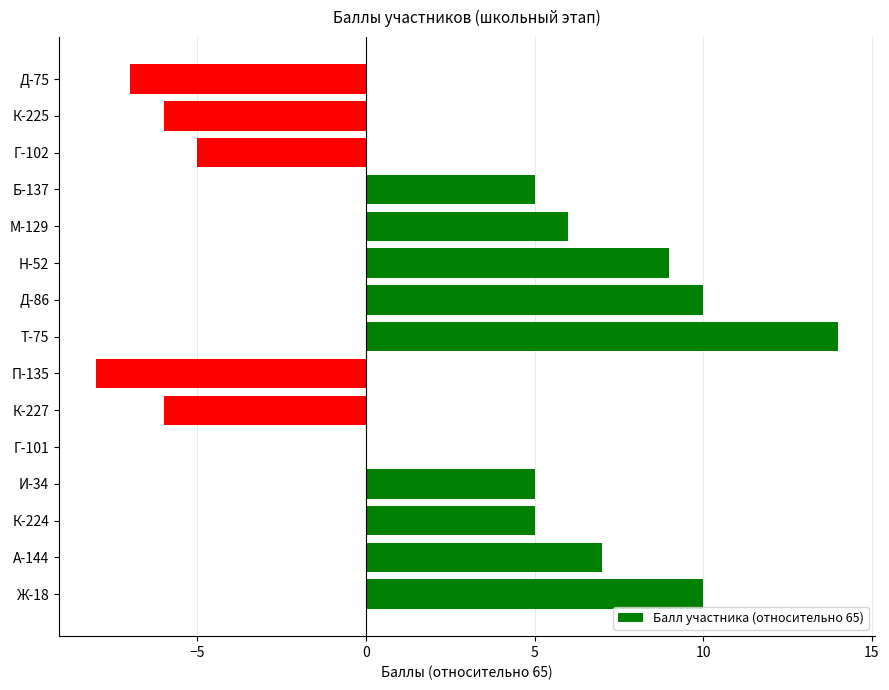

What is the sum of all values?

39